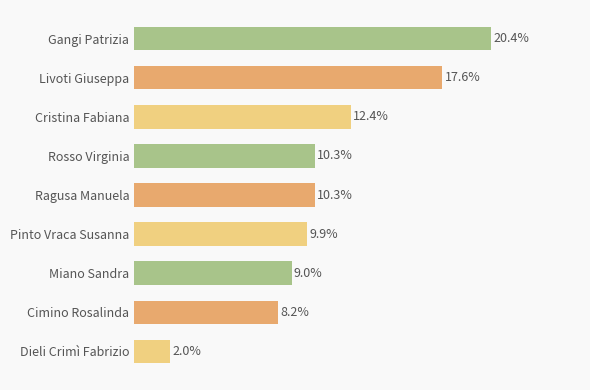

Does the chart contain stacked bars?

No